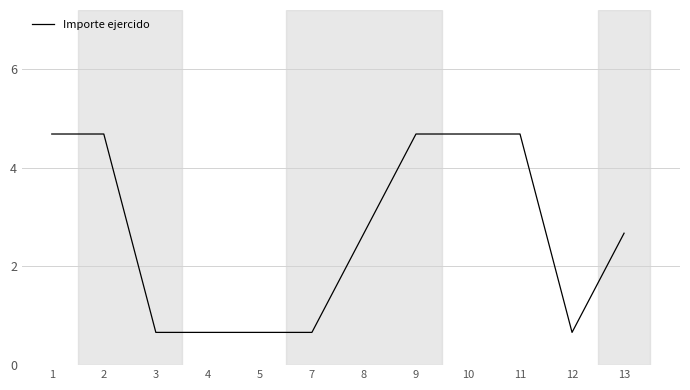

Count the number of categories in the chart.

12